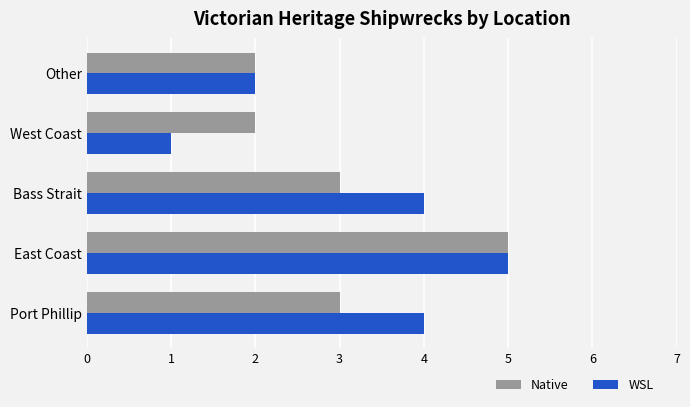

How many data points does each series have?

5